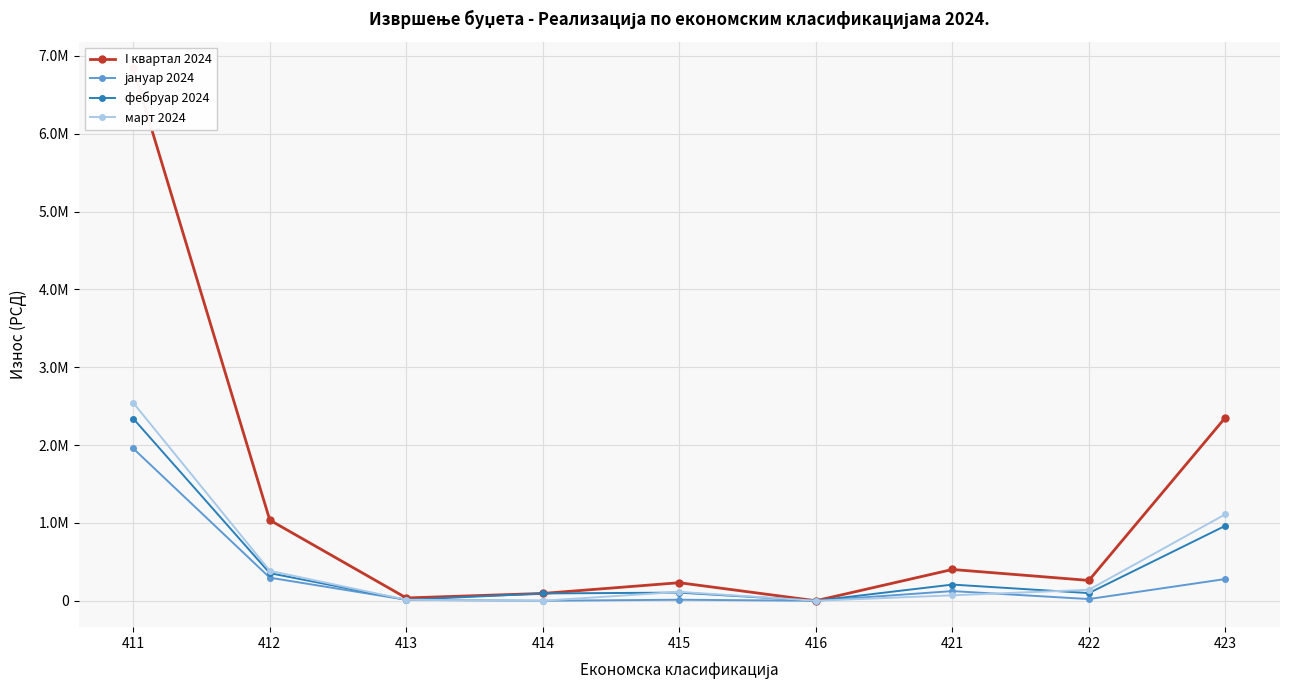

True or false: јануар 2024 and I квартал 2024 cross at least once.

False